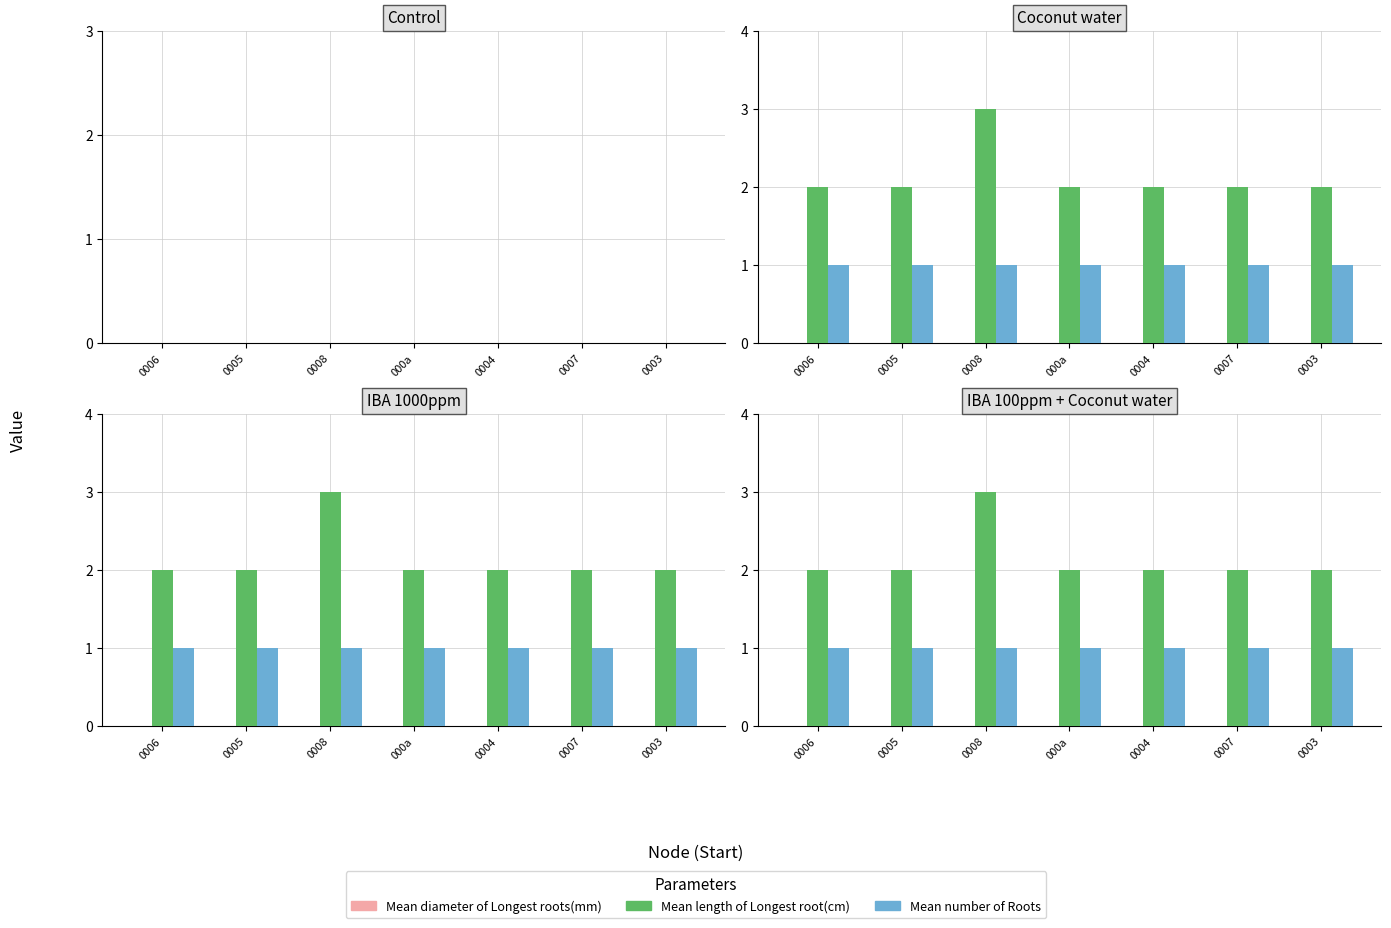

Where is Mean number of Roots nearest to the value 1?

0006